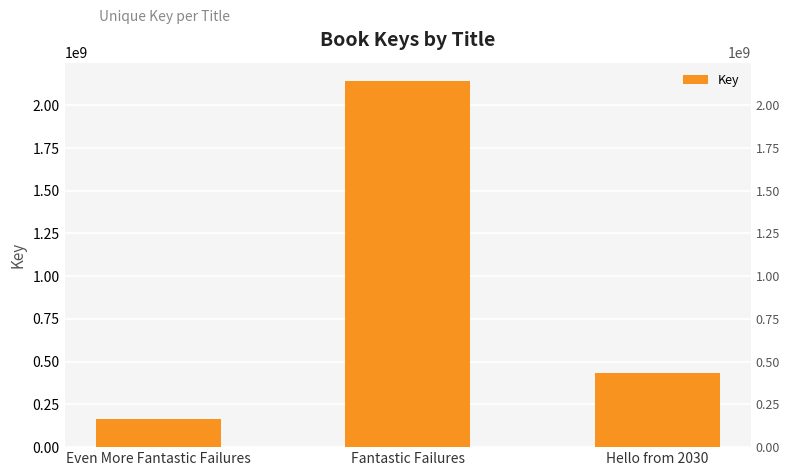

Reading left to right, list all the values displayed in this chart.

167119255	2142348018	431363761